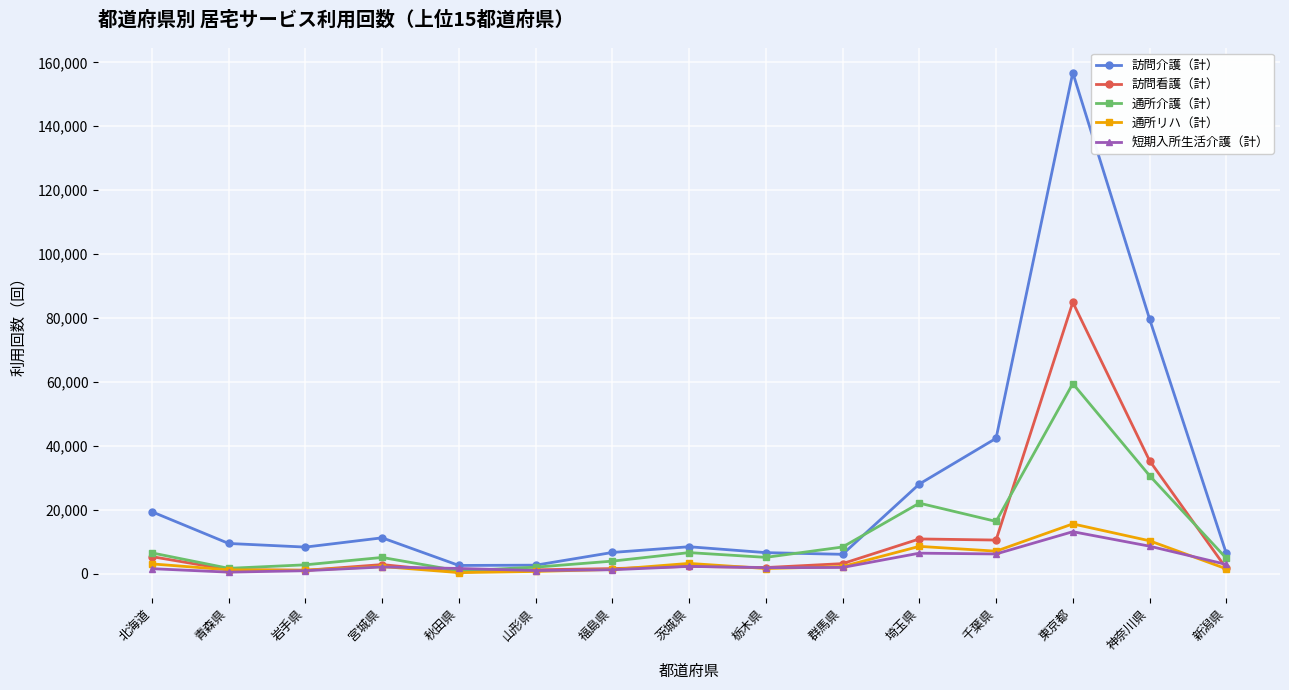

True or false: 短期入所生活介護（計） has more than 1 points higher than both neighbors.

True